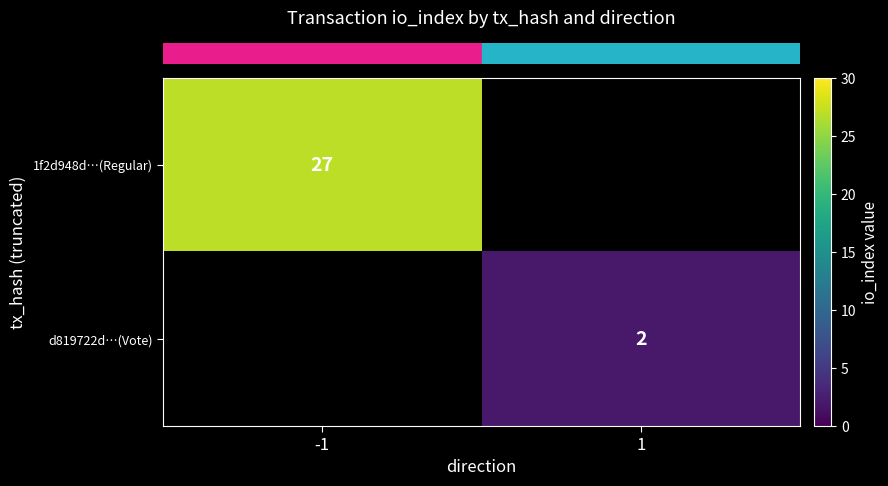

How many data points does each series have?

2